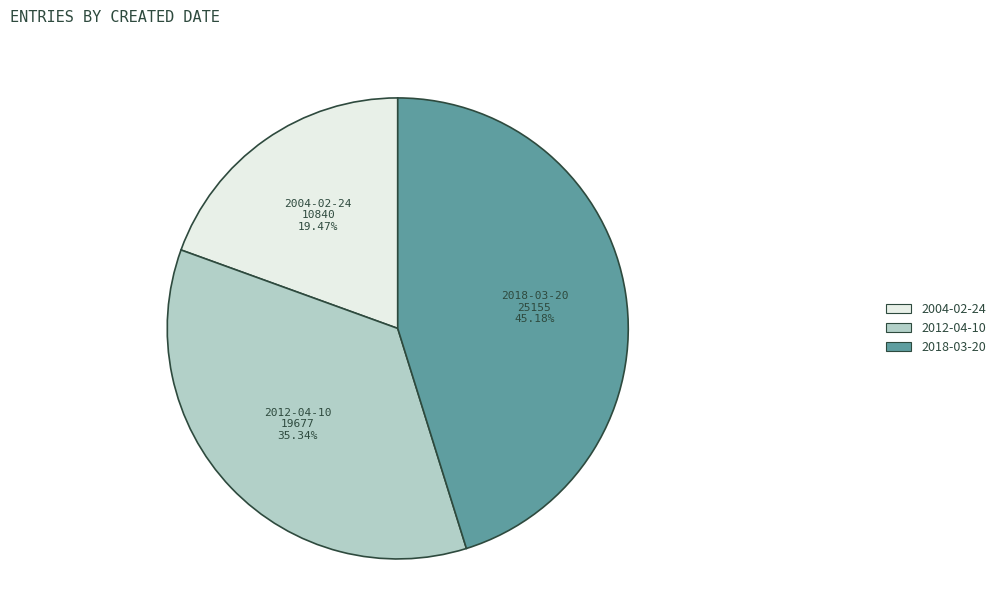

What is the largest slice in the pie chart?

2018-03-20